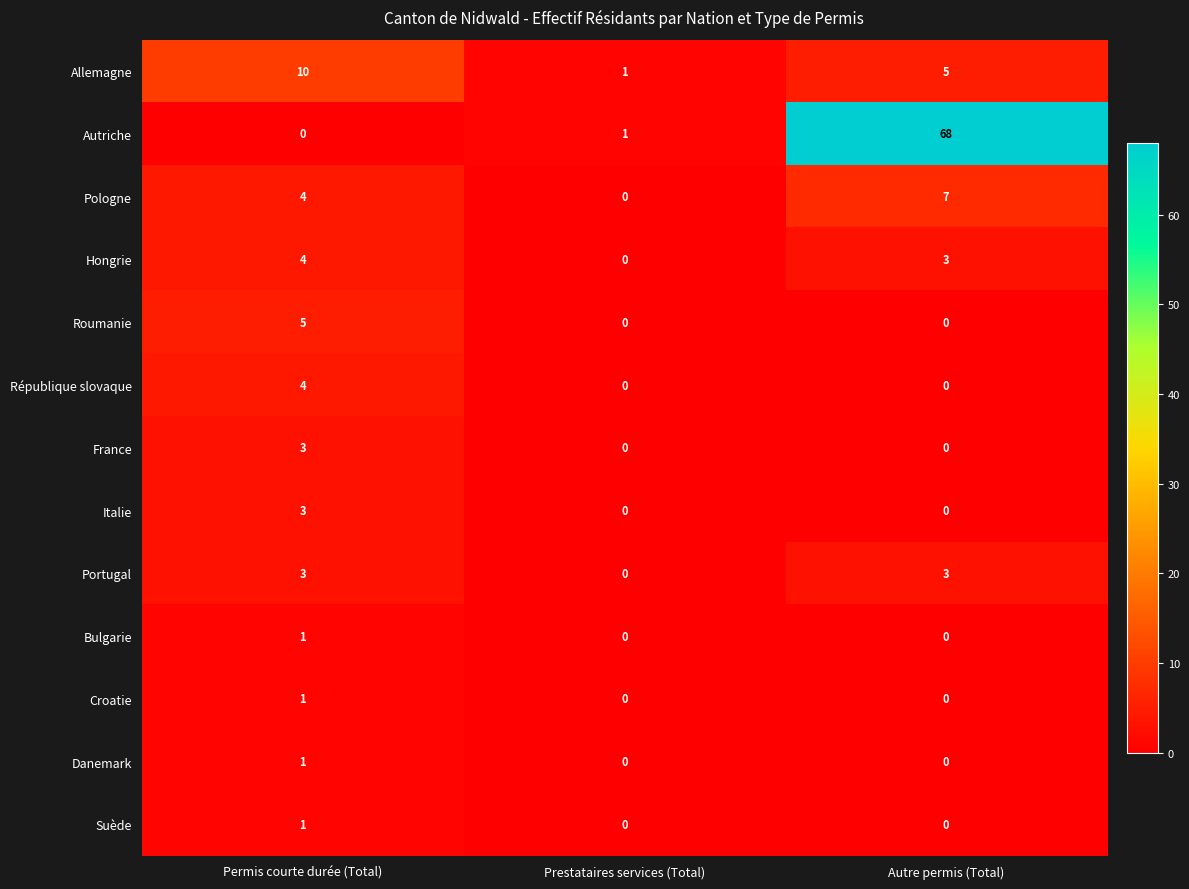

What is the difference between the maximum and minimum values in the Roumanie series?

5